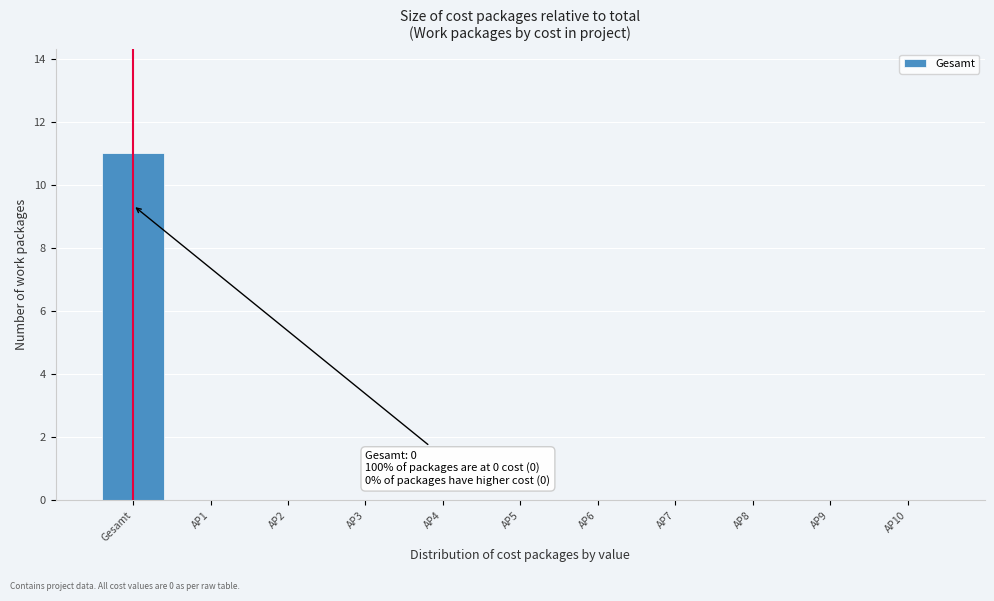

Reading right to left, what are all the values shown in this chart?

AP10=0	AP9=0	AP8=0	AP7=0	AP6=0	AP5=0	AP4=0	AP3=0	AP2=0	AP1=0	Gesamt=11